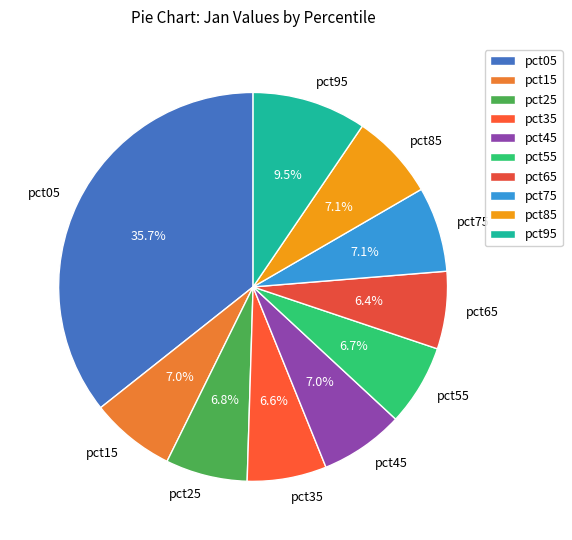

Which category has the biggest portion of the pie?

pct05